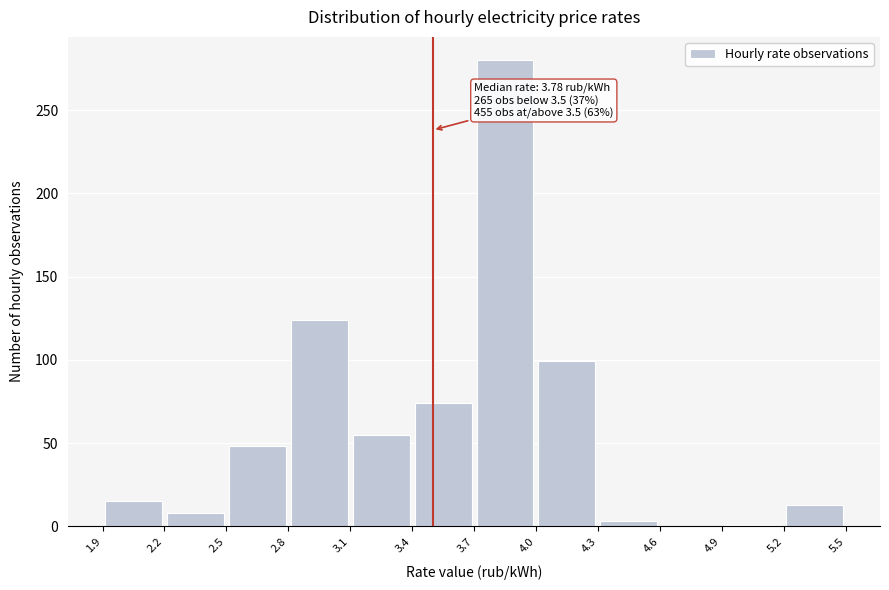

Over which range of the x-axis is the bar tallest?

3.7 to 4.0